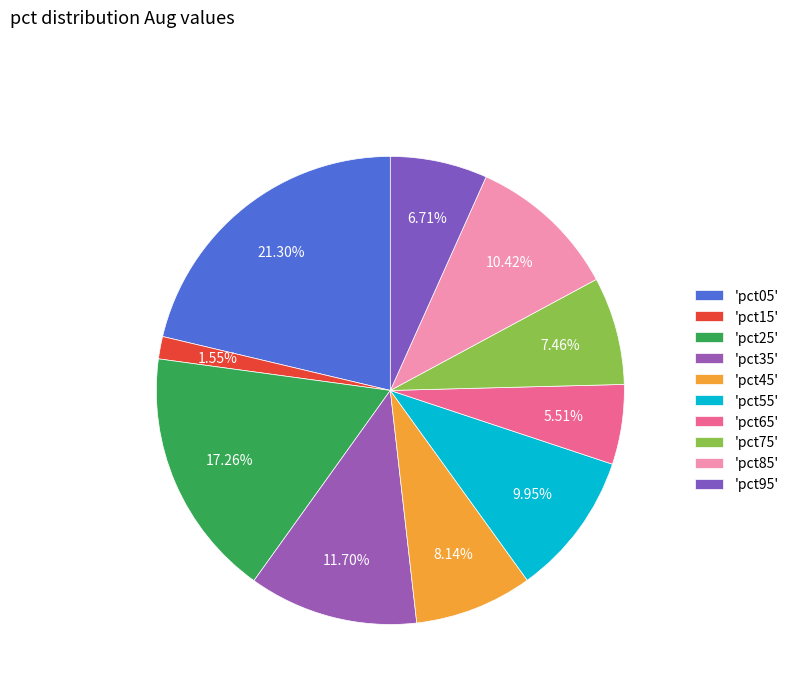

How many slices are in this pie chart?

10